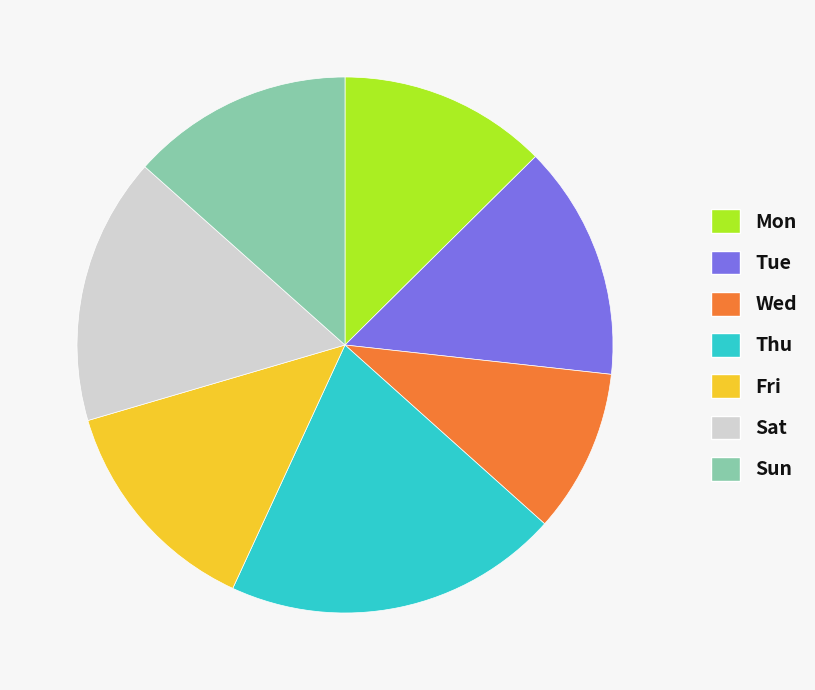

The Sat slice represents 16% of the pie. True or false?

True